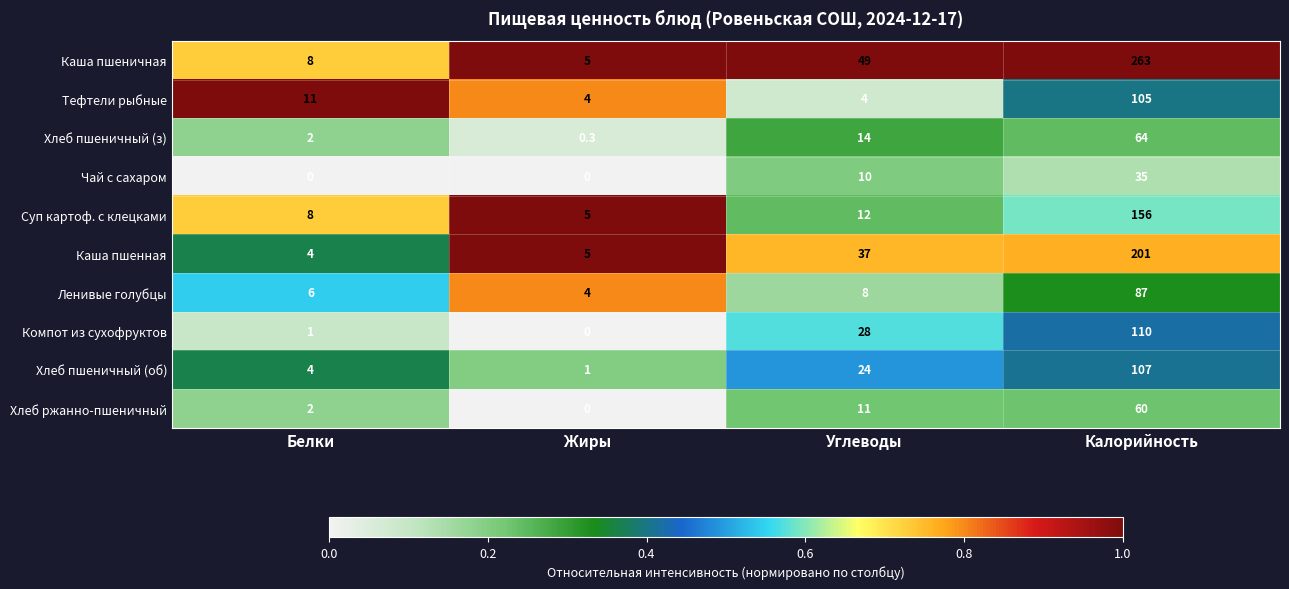

What is the difference between the maximum and minimum values in the Хлеб пшеничный (об) series?

106.0